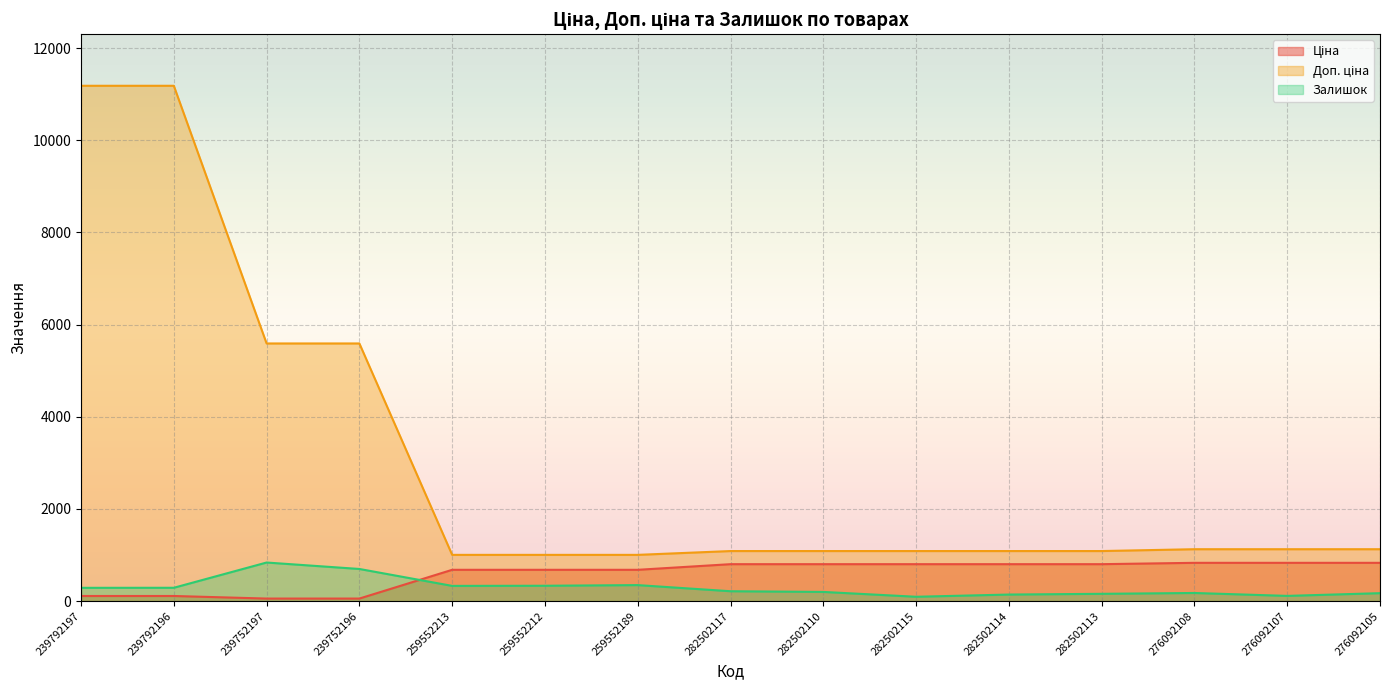

How many values in the Залишок series exceed 215?

7